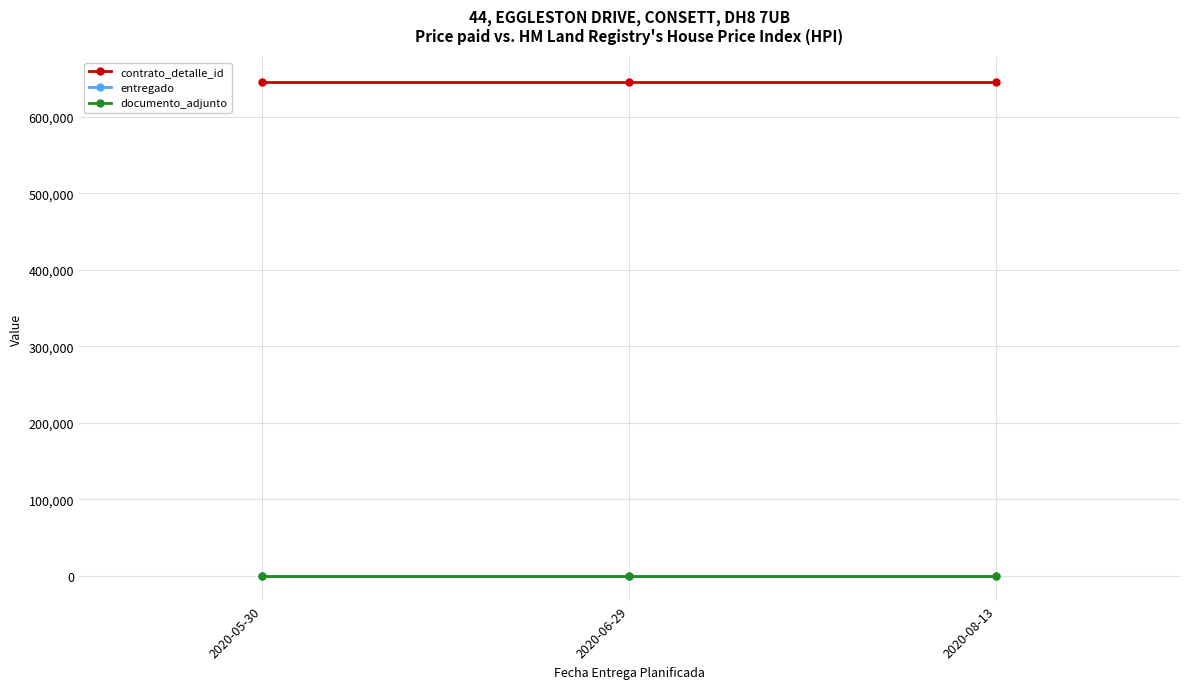

At which label is contrato_detalle_id closest to 645687?

2020-05-30